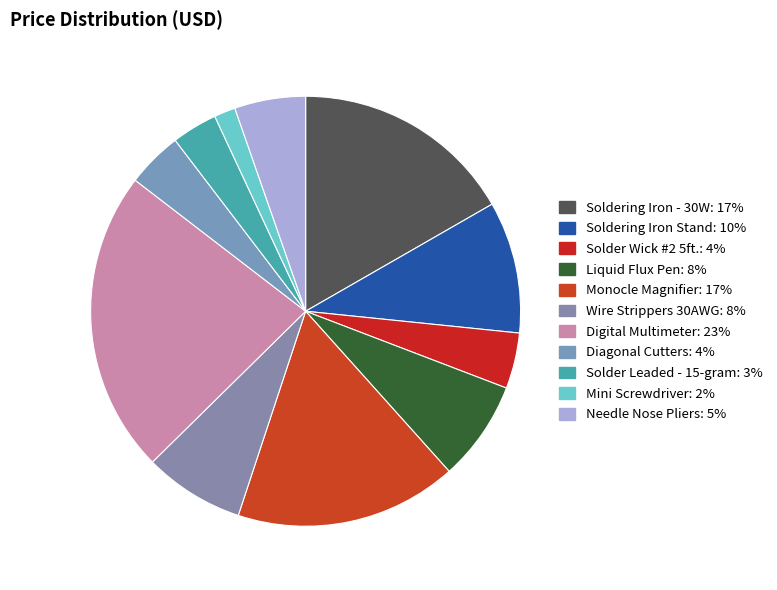

Which slice is the smallest?

Mini Screwdriver